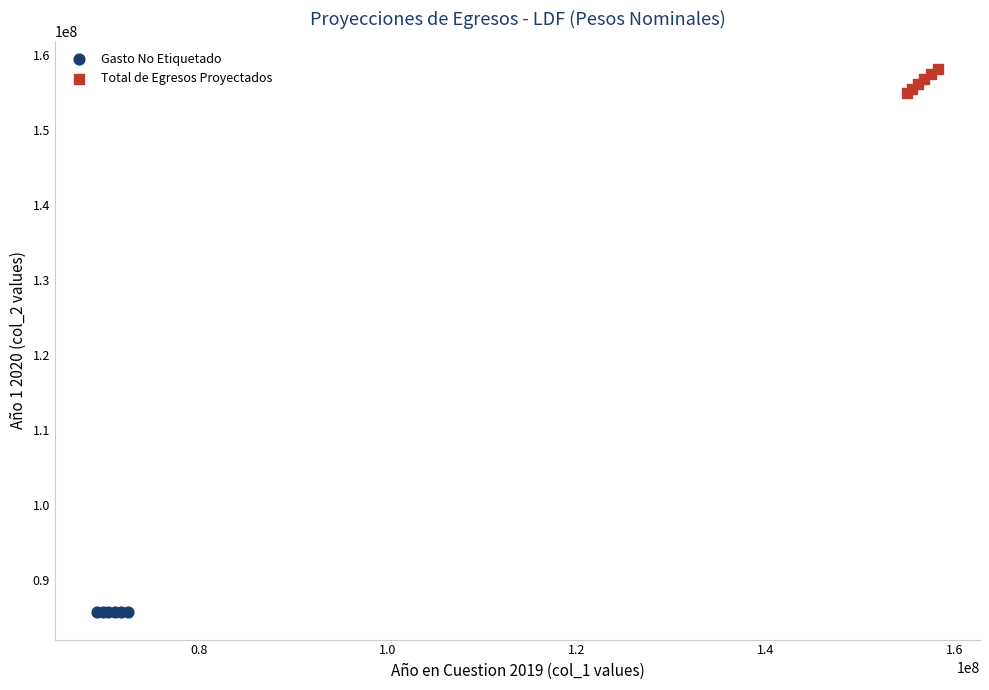

Which series contains the highest Y value?

Total de Egresos Proyectados